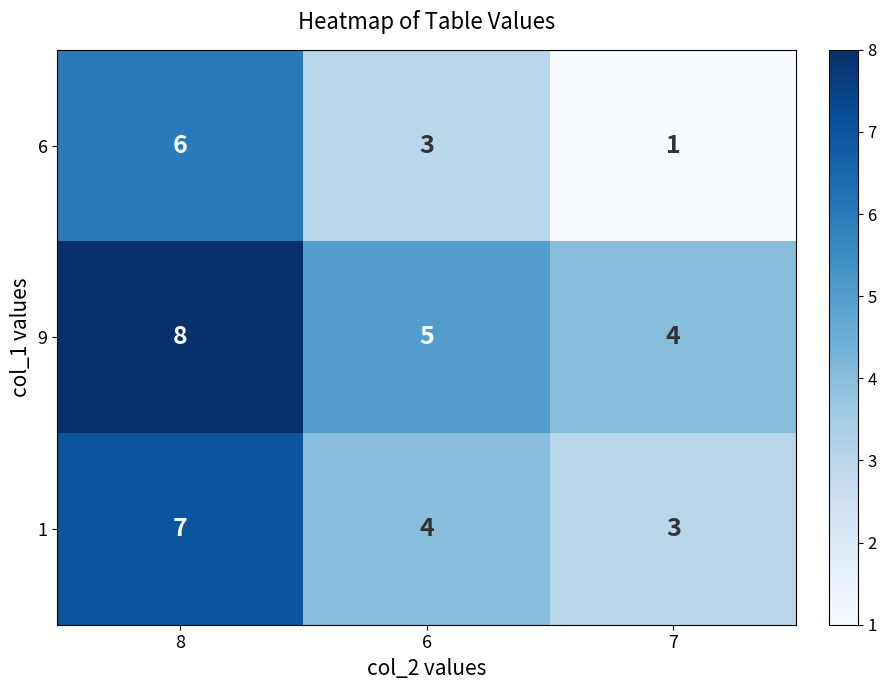

Between 6 and 7, which series saw the biggest shift?

6